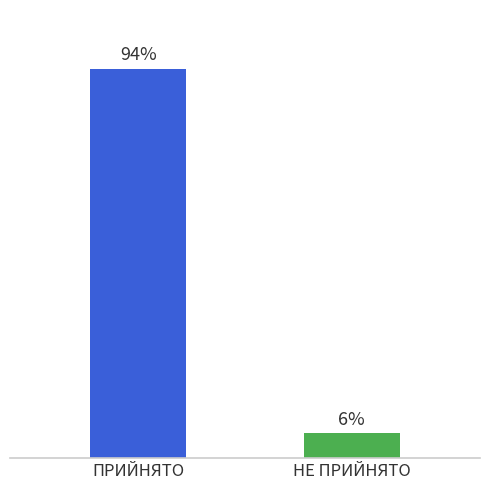

Does the chart contain any negative values?

No